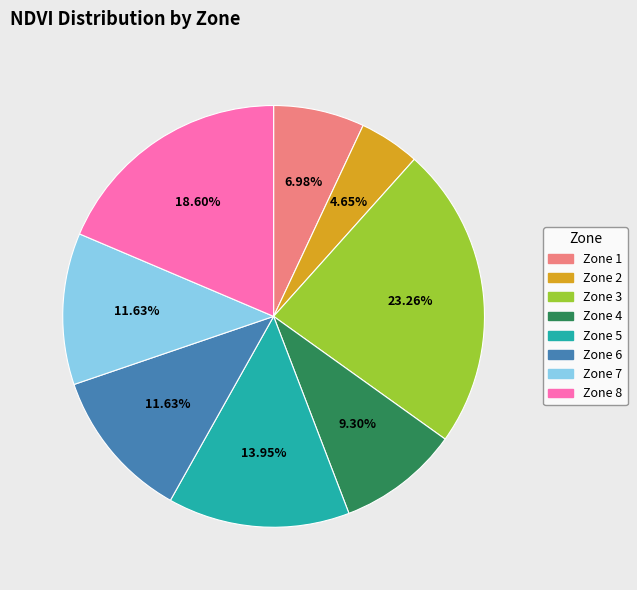

What percentage is the Zone 1 slice, to the nearest percent?

7%